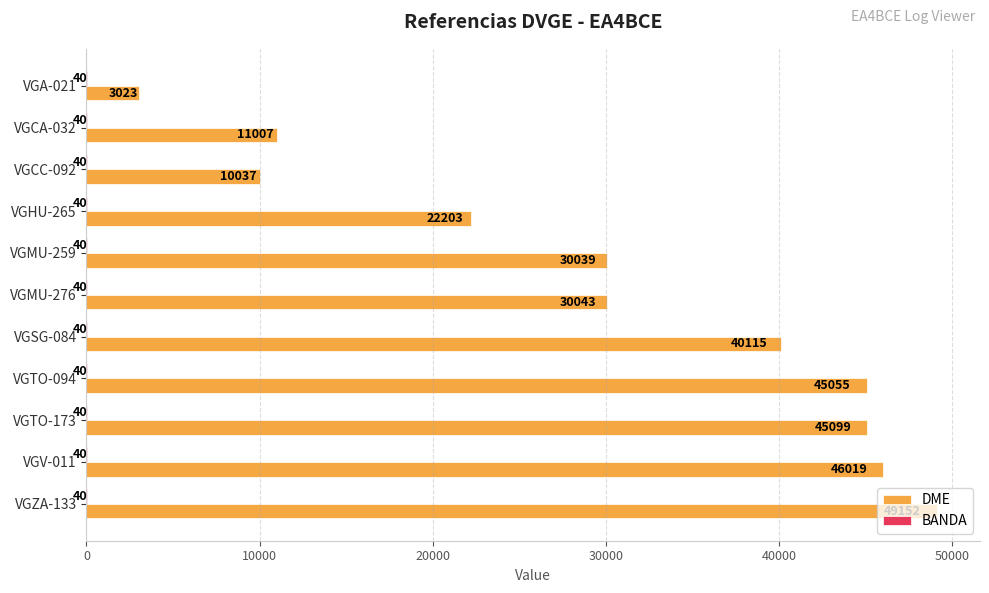

The DME series shows 4182 at VGCA-032. True or false?

False